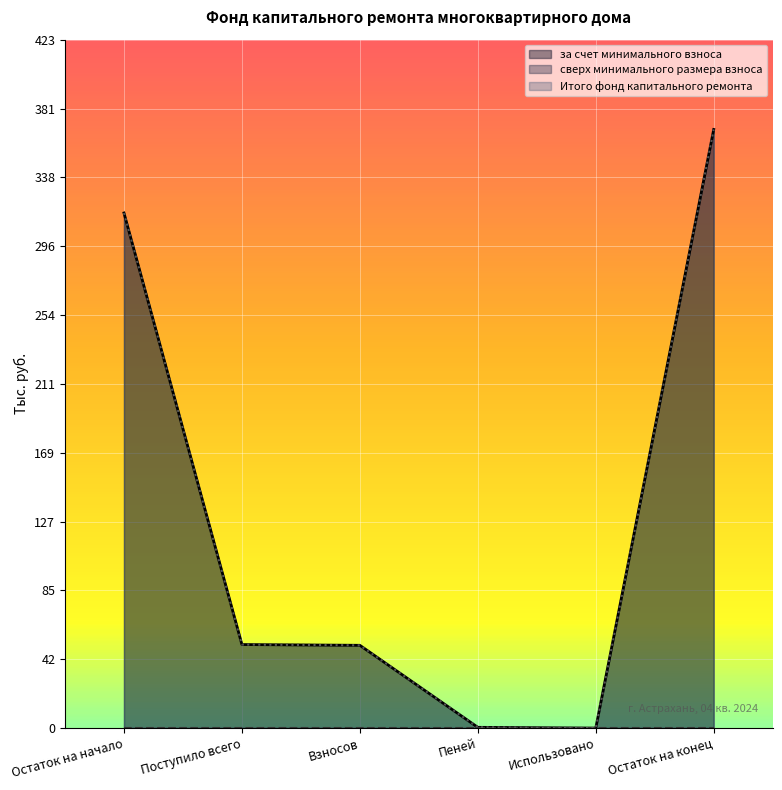

True or false: Итого фонд капитального ремонта has a value of 0.3 at Пеней.

False